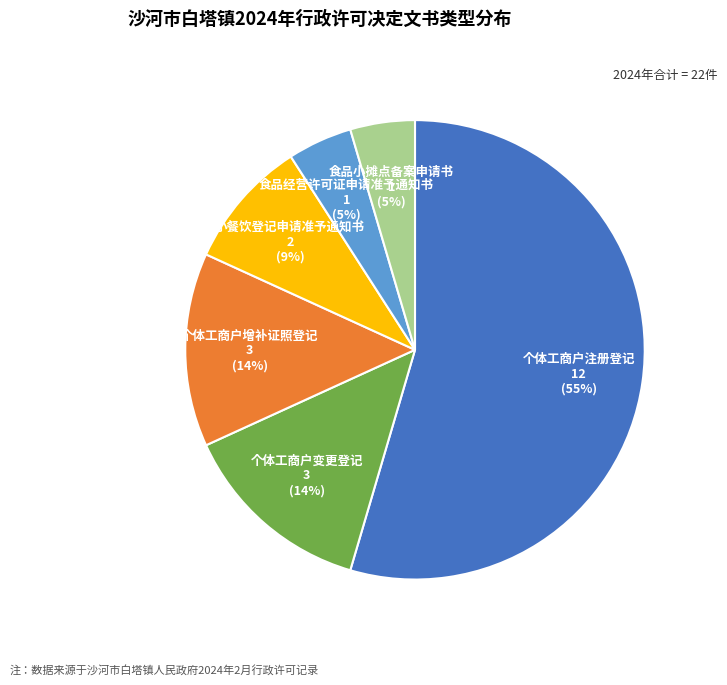

What is the ratio of the value at 食品小摊点备案申请书 to the value at 食品经营许可证申请准予通知书?

1.0